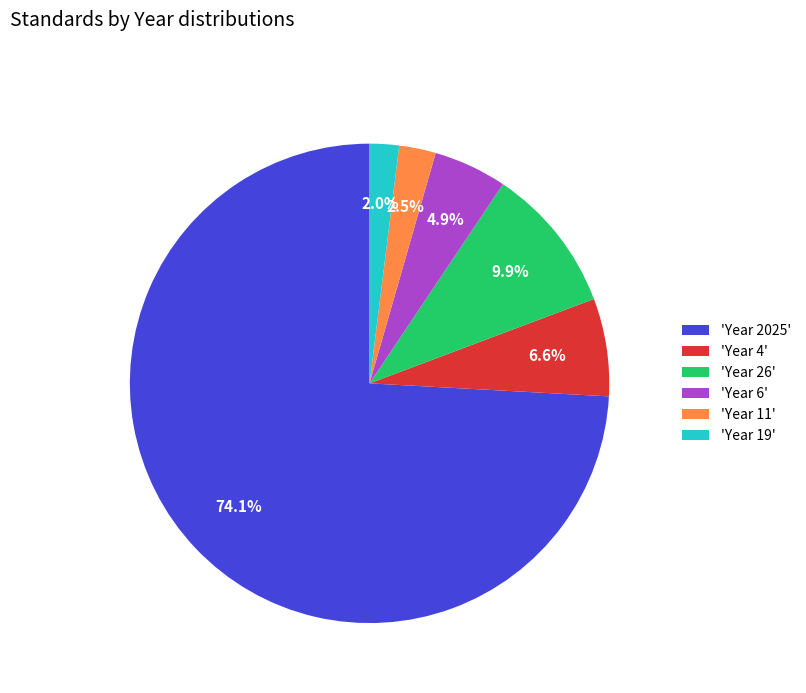

Which has a higher value, 'Year 6' or 'Year 4'?

'Year 4'